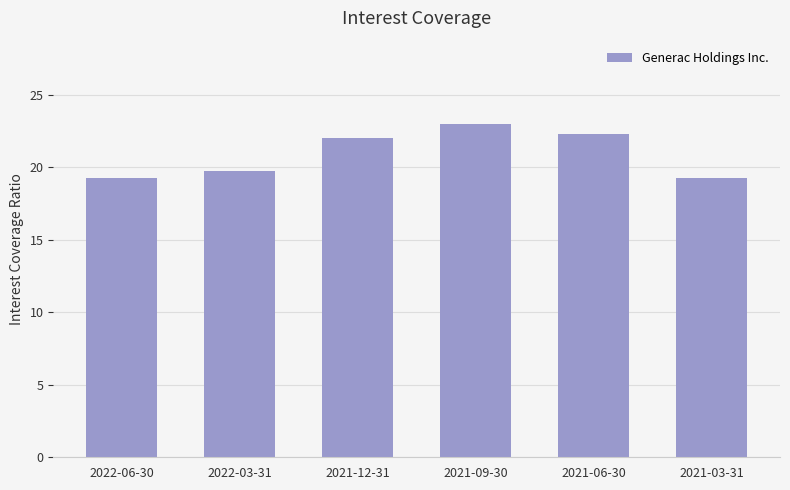

What is the change in value from 2021-09-30 to 2021-03-31?

-3.7